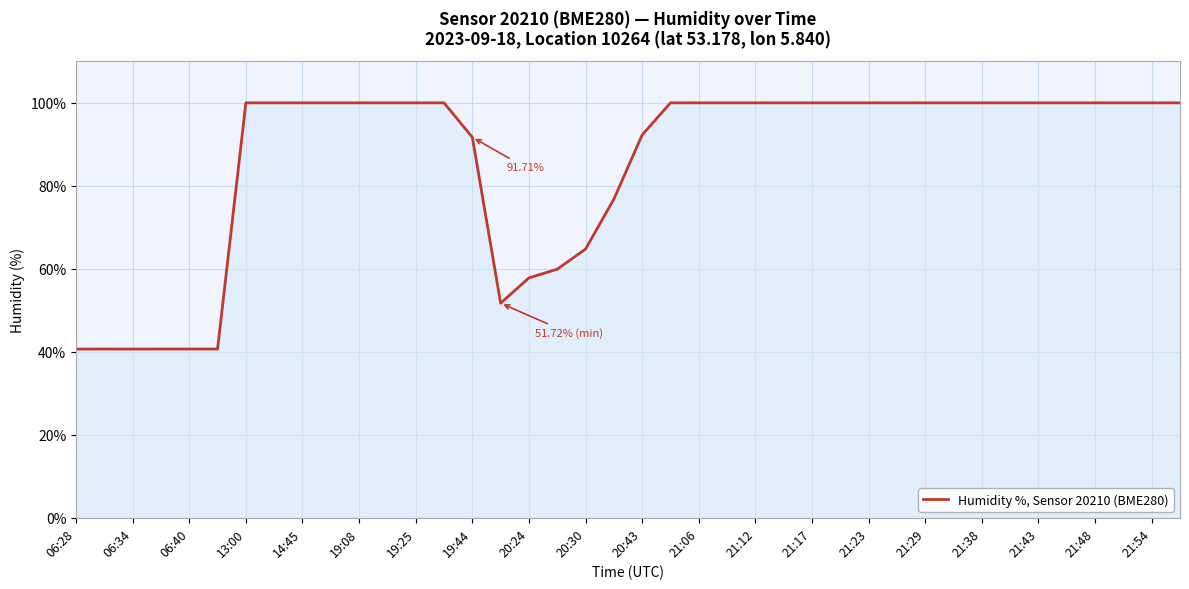

What is the difference between the maximum and minimum values?

59.3